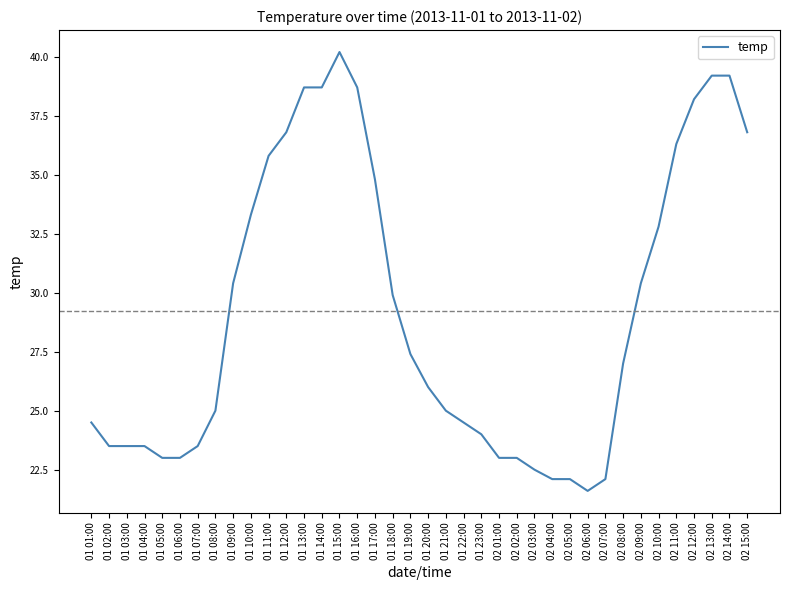

What is the sum of all values?

1110.0